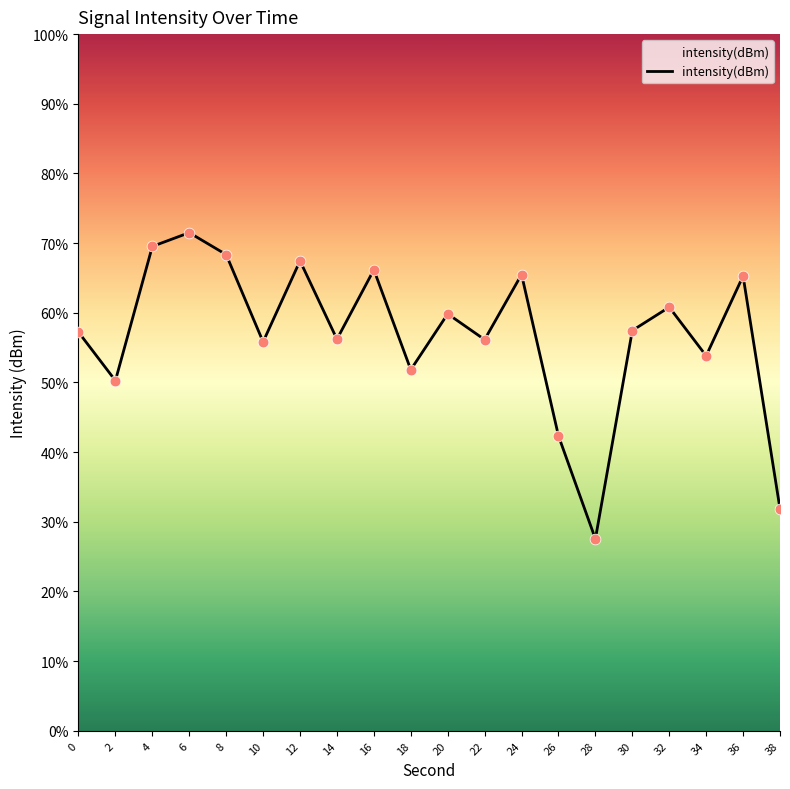

What is the change in value from 0 to 32?

+1.8